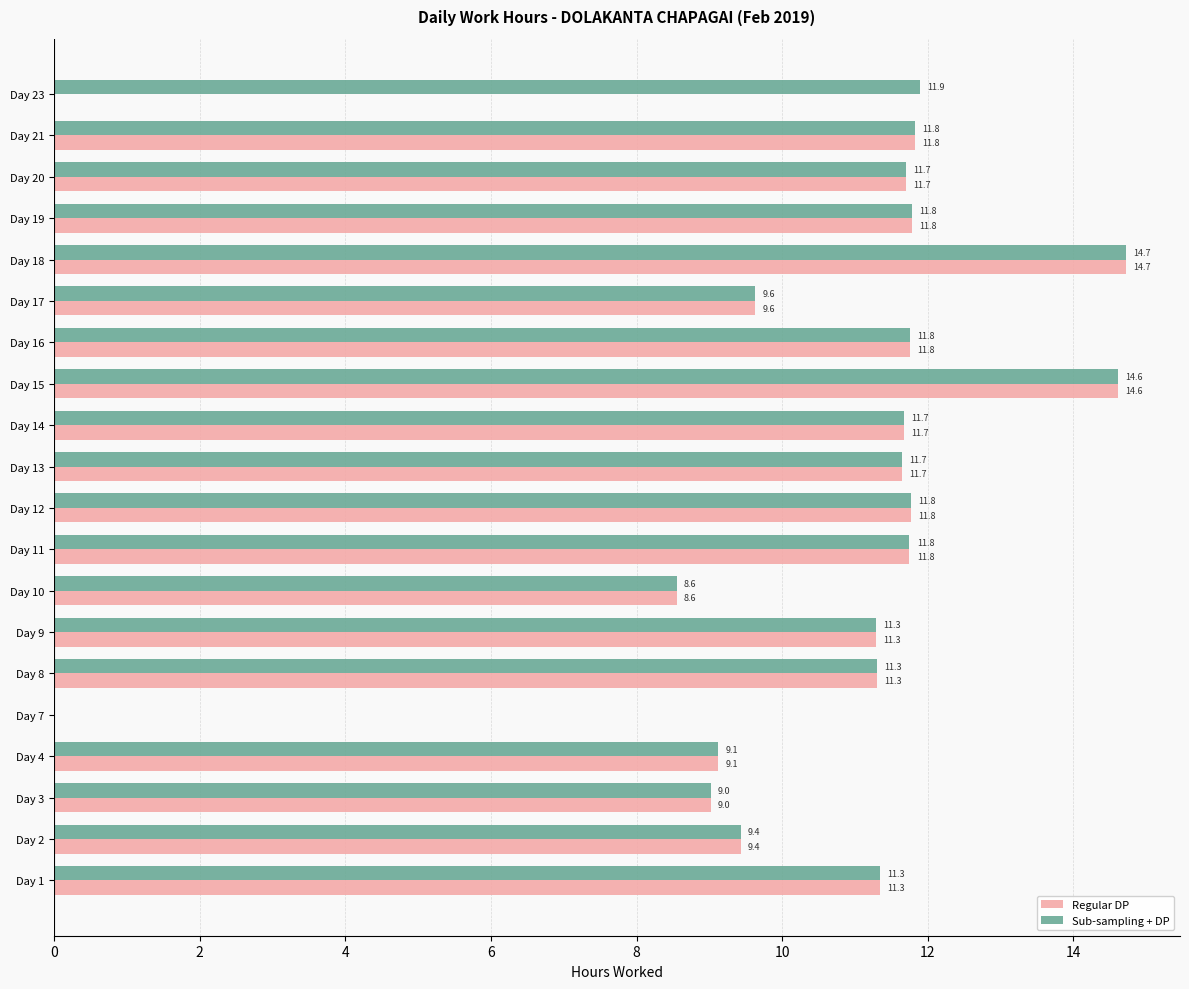

Which series changed the most between Day 18 and Day 23?

Regular DP